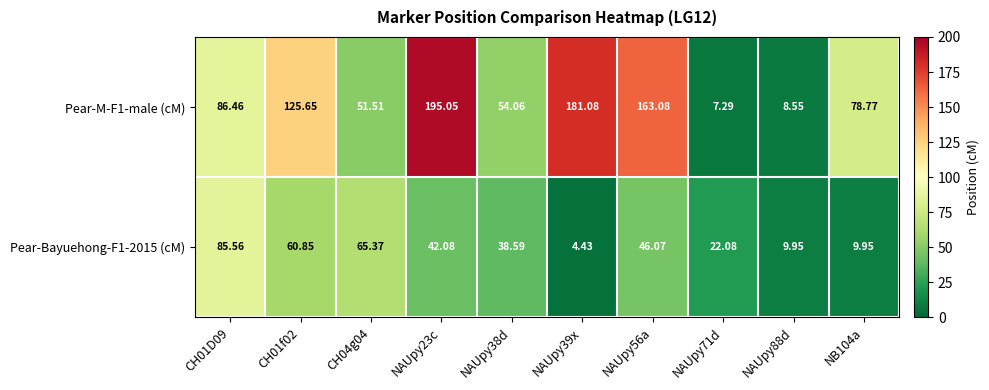

Which label corresponds to the largest value in the chart?

NAUpy23c